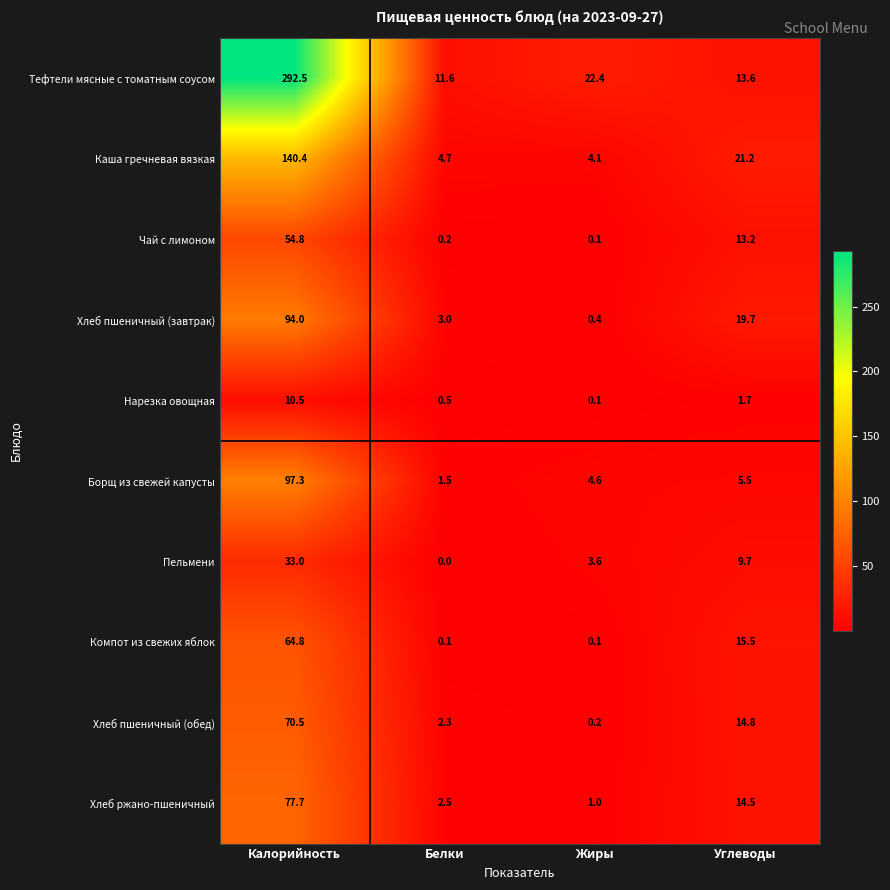

The Пельмени series shows -17.6 at Белки. True or false?

False